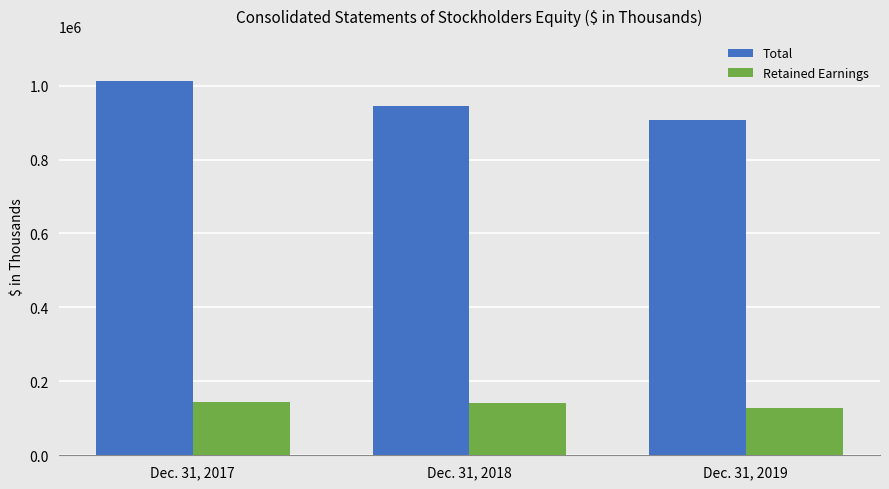

What is the sum of the Total values at Dec. 31, 2019 and Dec. 31, 2017?

1919553